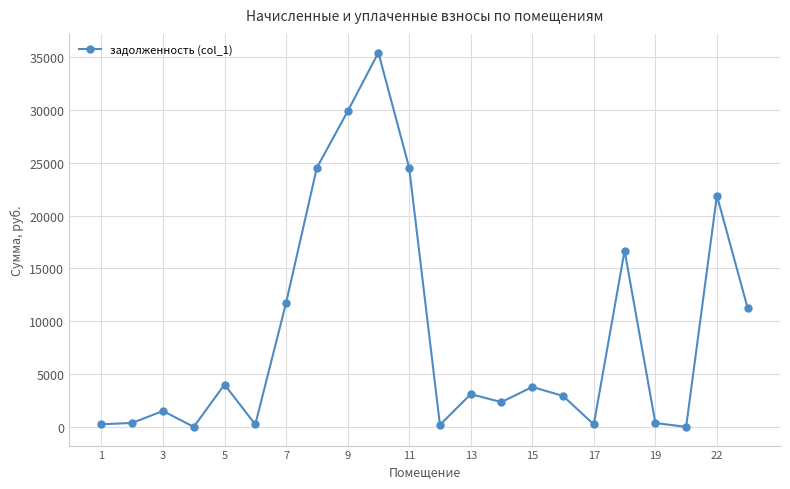

What is the difference between the maximum and minimum values?

35434.6